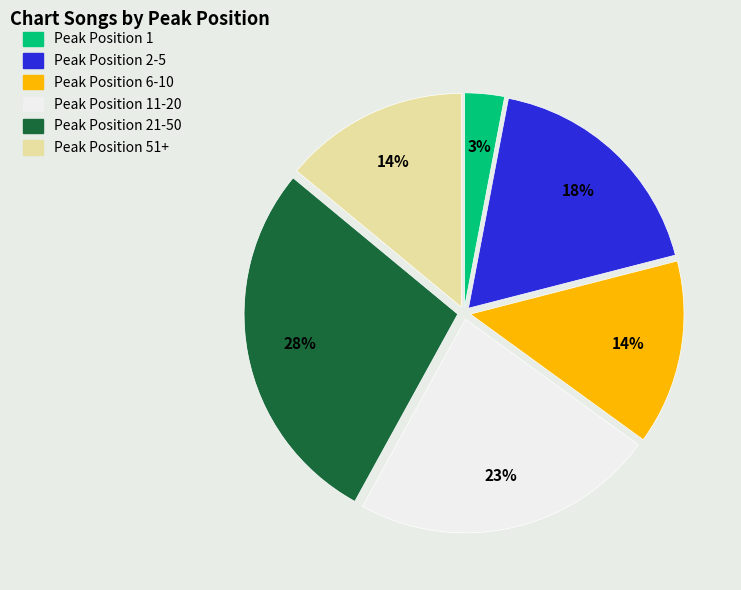

To the nearest percent, what is the difference between the largest and smallest slice percentages?

25%